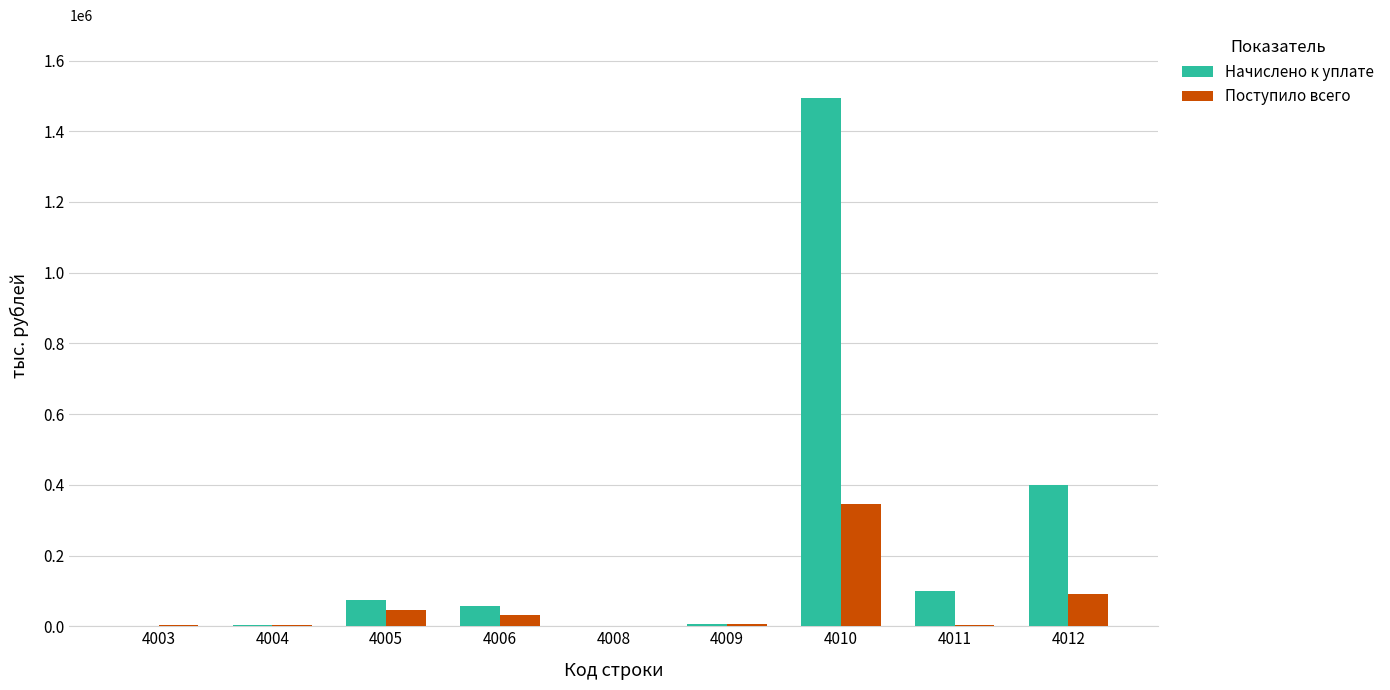

What is the greatest value displayed?

1495292